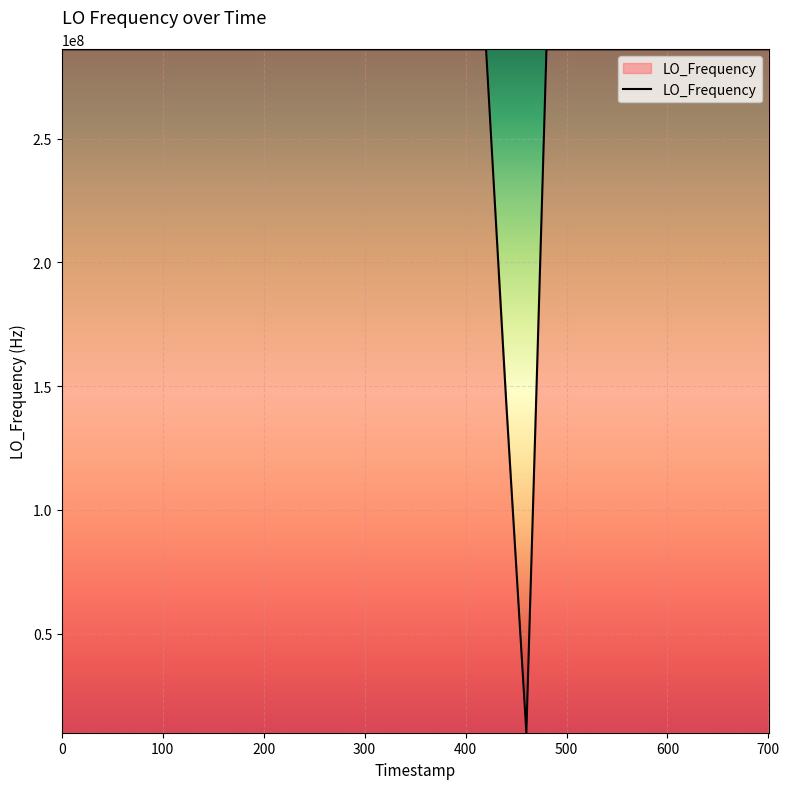

What is the minimum value shown in the chart?

9999996.1